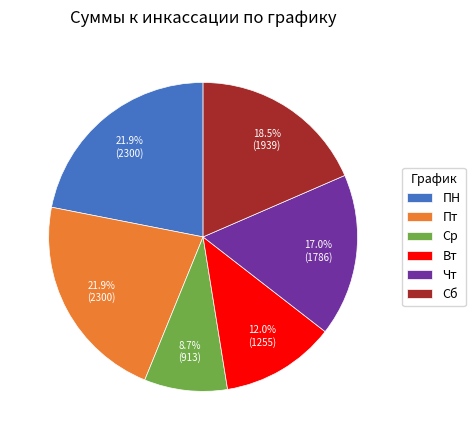

Which has a higher value, Вт or Сб?

Сб